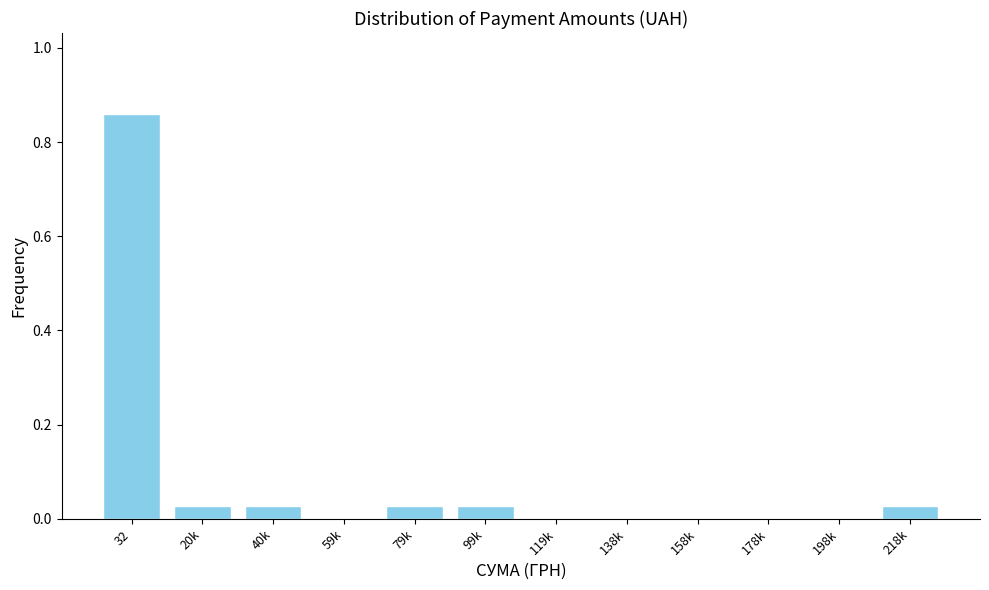

Which category has the highest value across all series?

32